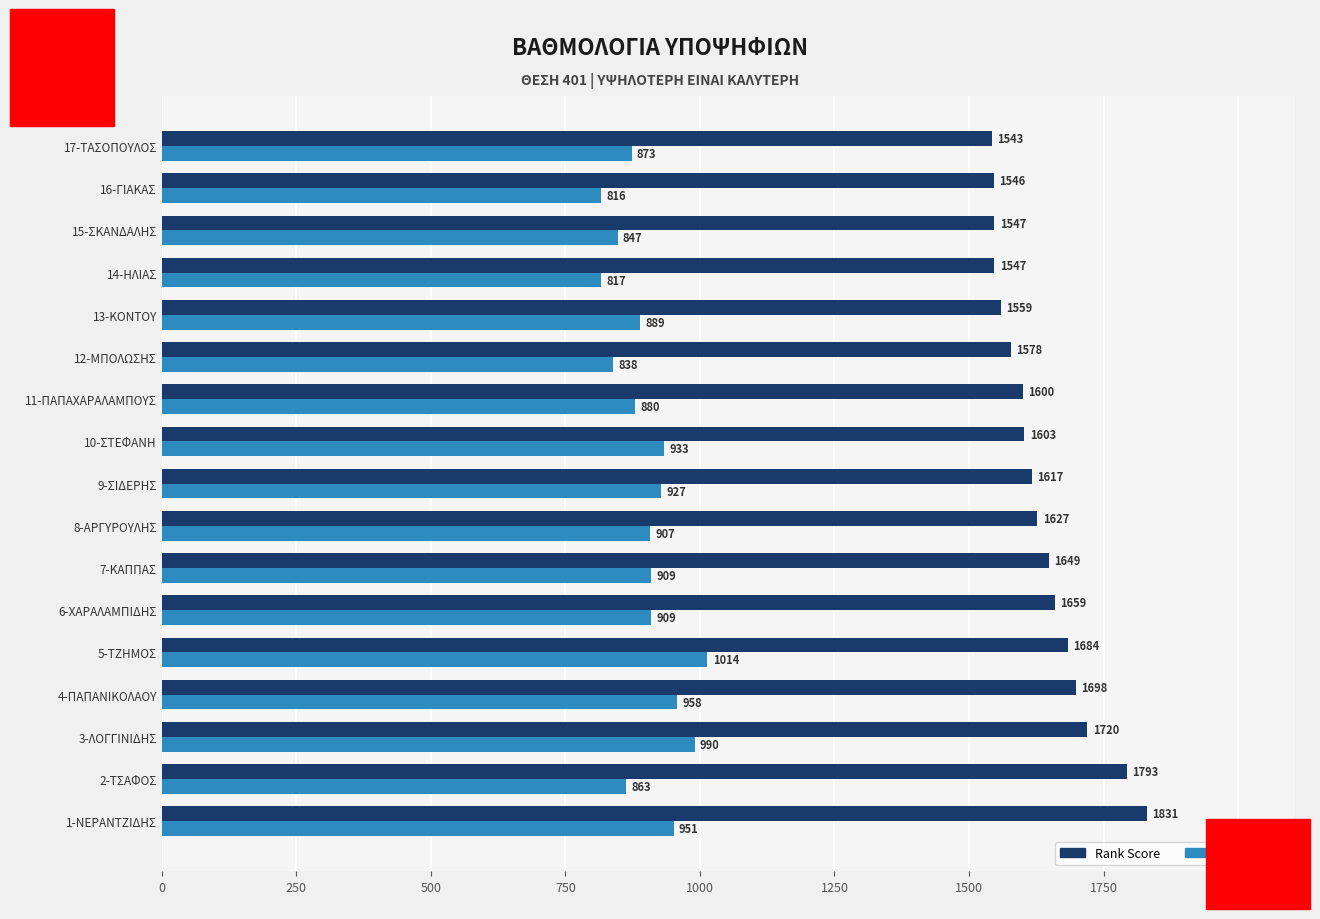

Which category has the lowest value in the Rank Score series?

17-ΤΑΣΟΠΟΥΛΟΣ